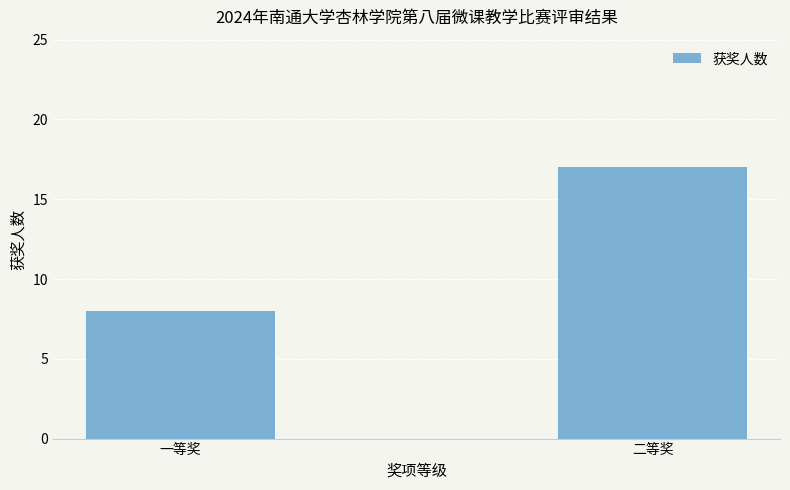

Which label corresponds to the smallest value in the chart?

一等奖